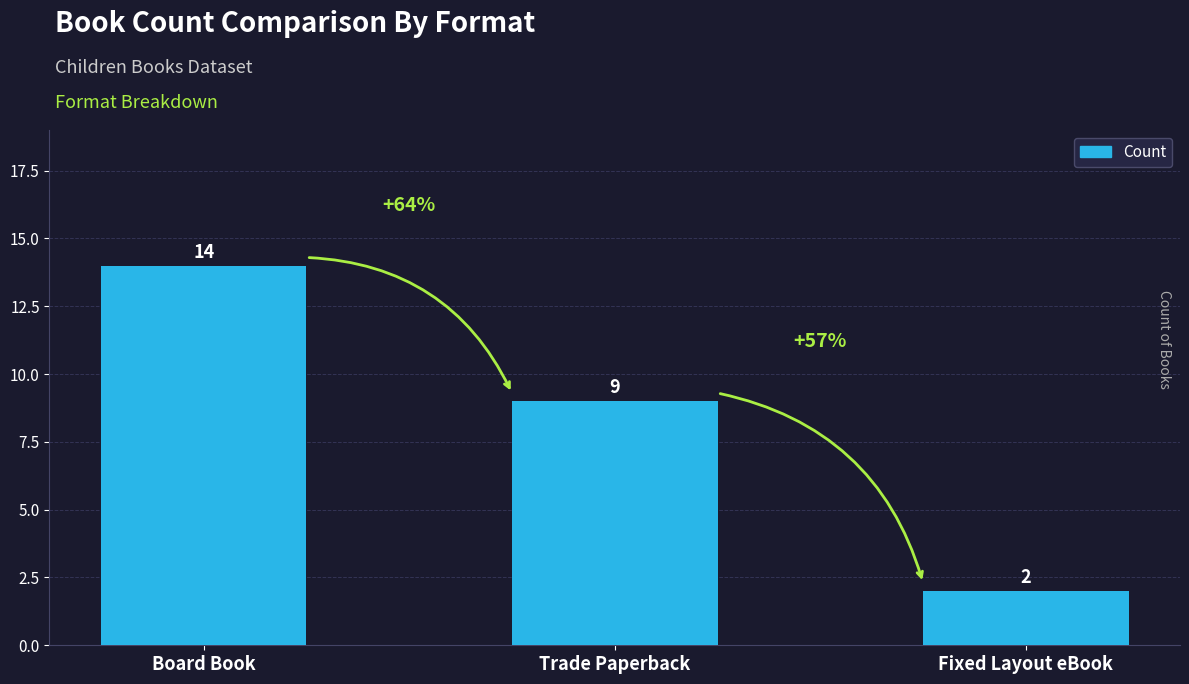

What is the approximate value at Board Book?

14